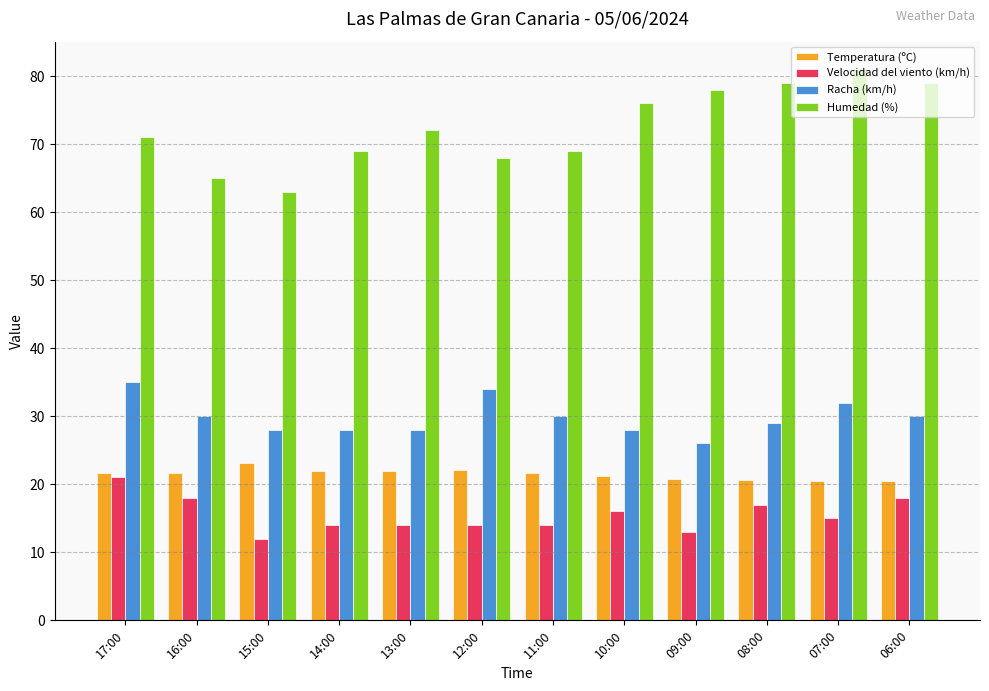

True or false: Temperatura (ºC) has a value of 20.5 at 07:00.

True